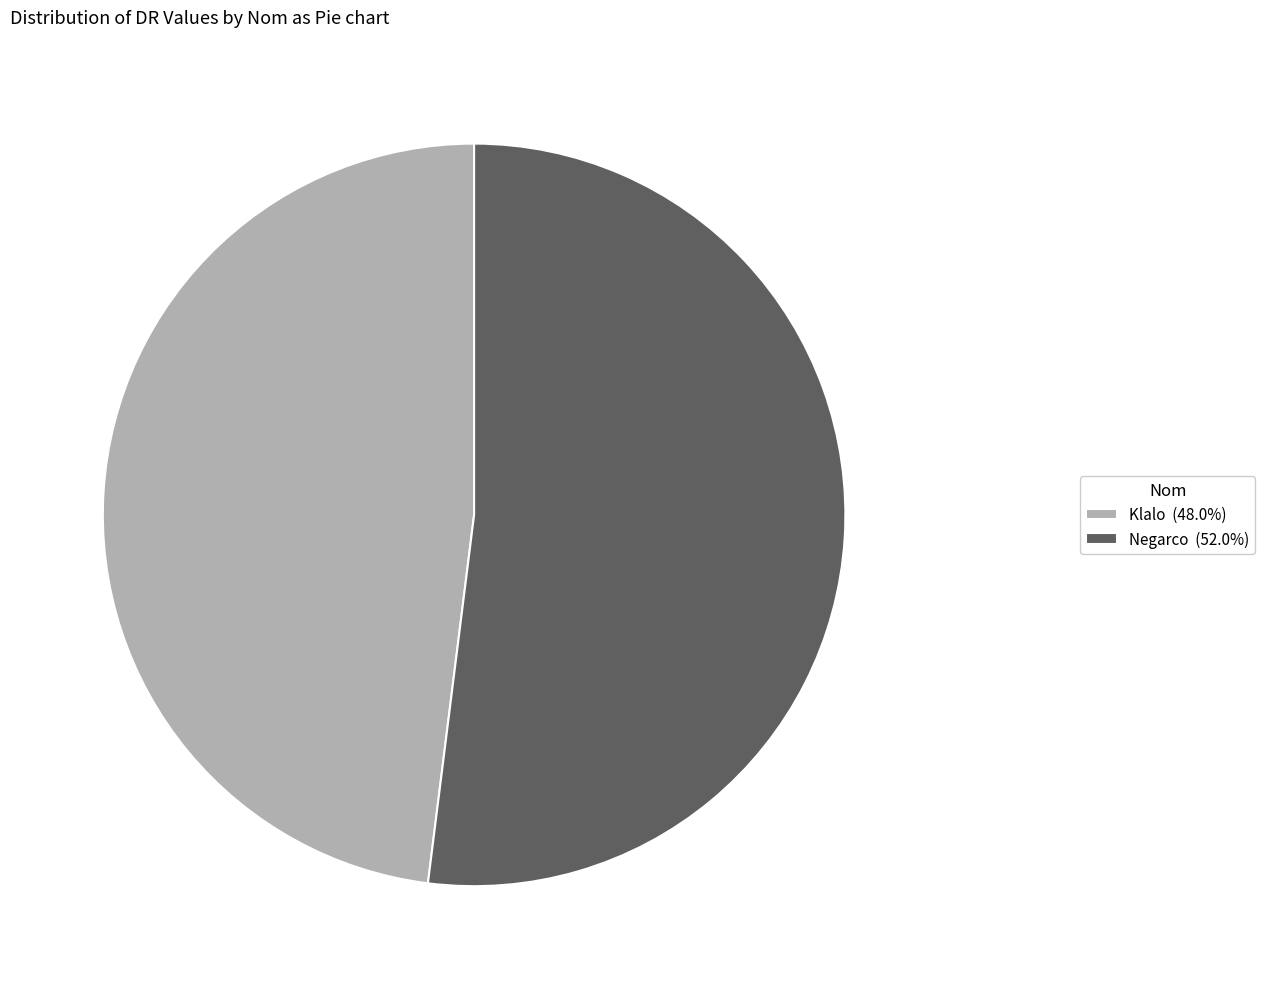

Is it true that Negarco is 52% of the pie?

True